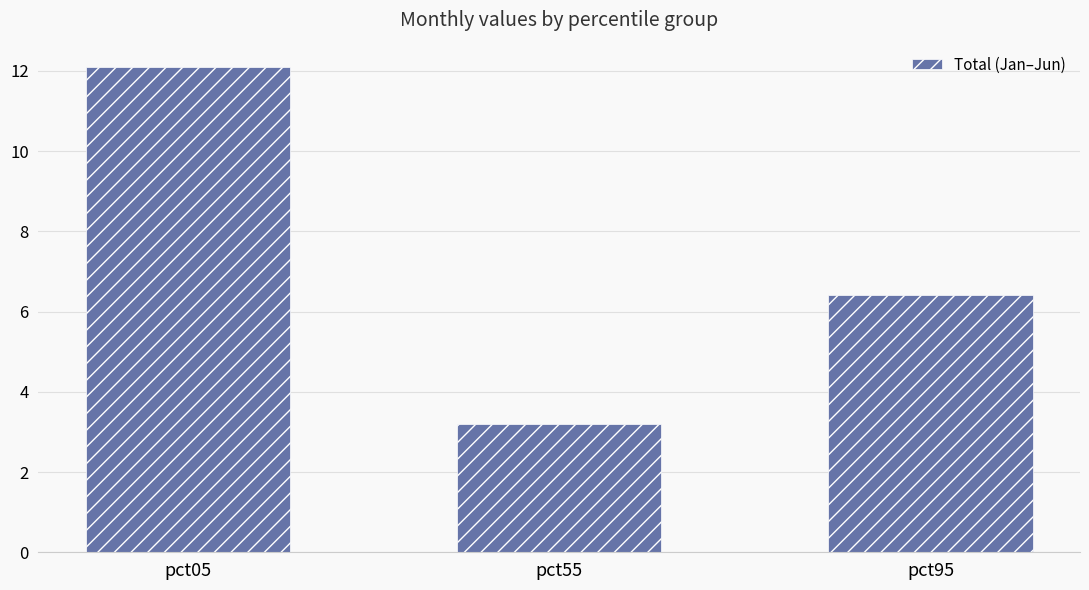

Where is the data nearest to the value 7?

pct95